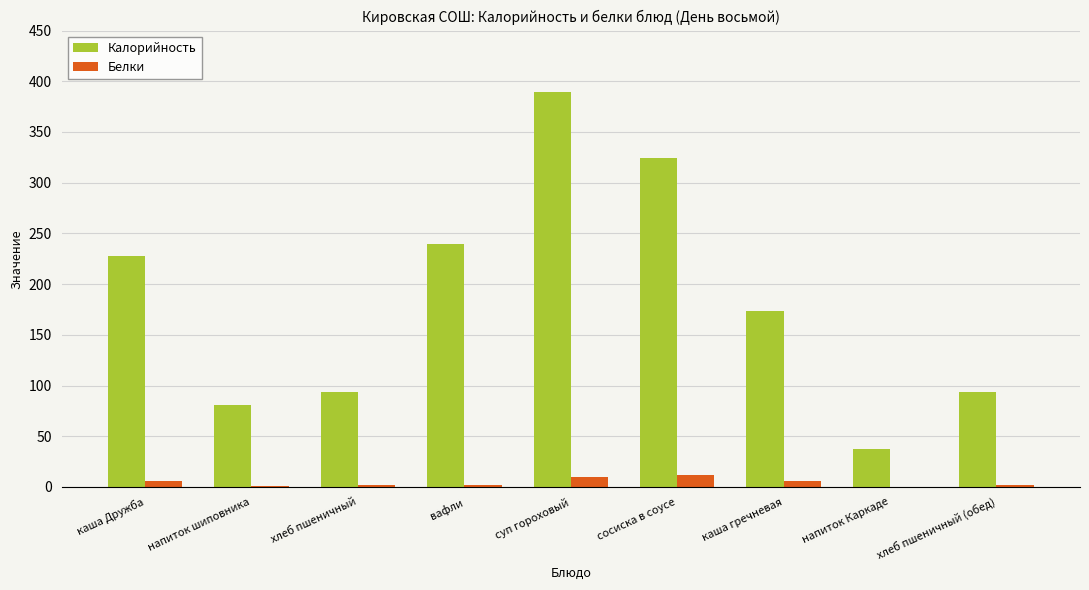

Which series changed the most between сосиска в соусе and напиток Каркаде?

Калорийность